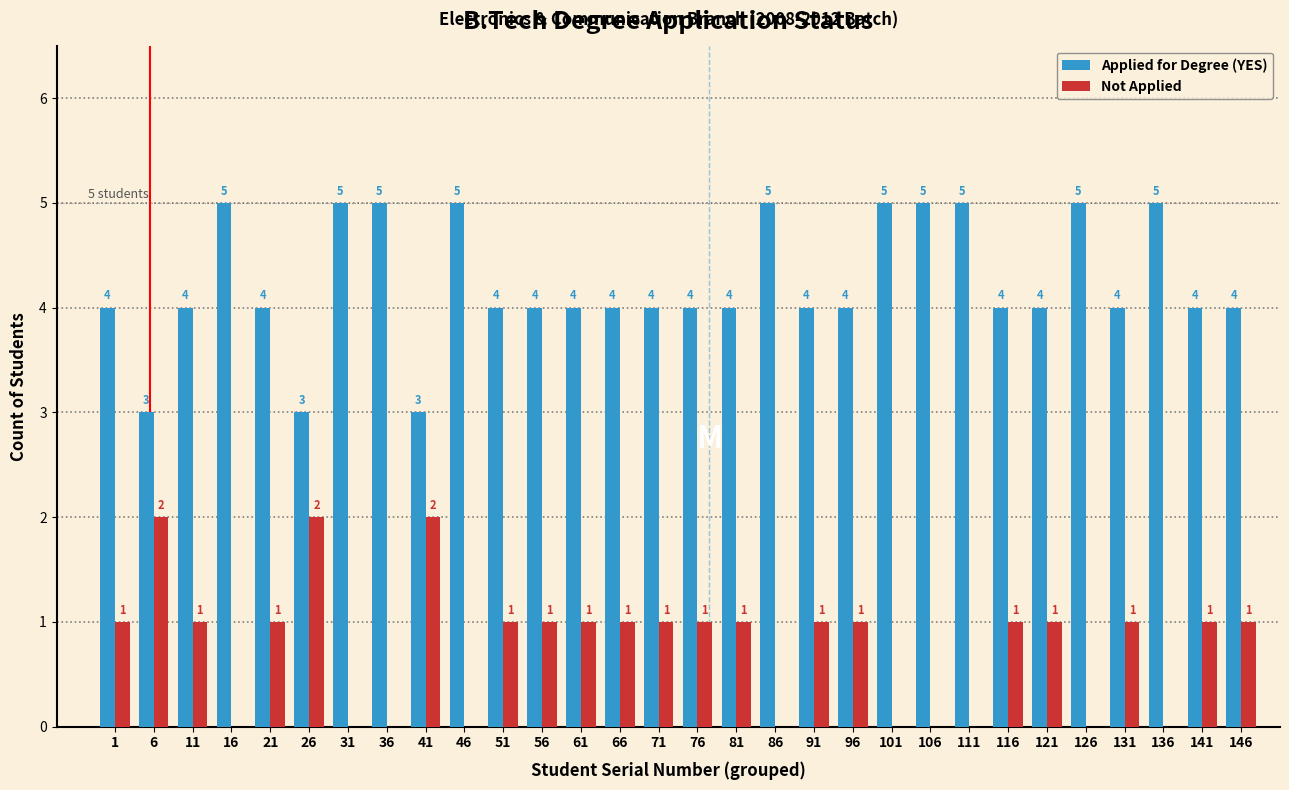

Reading left to right, list all the values displayed in this chart.

Applied for Degree (YES): 1=4	6=3	11=4	16=5	21=4	26=3	31=5	36=5	41=3	46=5	51=4	56=4	61=4	66=4	71=4	76=4	81=4	86=5	91=4	96=4	101=5	106=5	111=5	116=4	121=4	126=5	131=4	136=5	141=4	146=4
Not Applied: 1=1	6=2	11=1	16=0	21=1	26=2	31=0	36=0	41=2	46=0	51=1	56=1	61=1	66=1	71=1	76=1	81=1	86=0	91=1	96=1	101=0	106=0	111=0	116=1	121=1	126=0	131=1	136=0	141=1	146=1